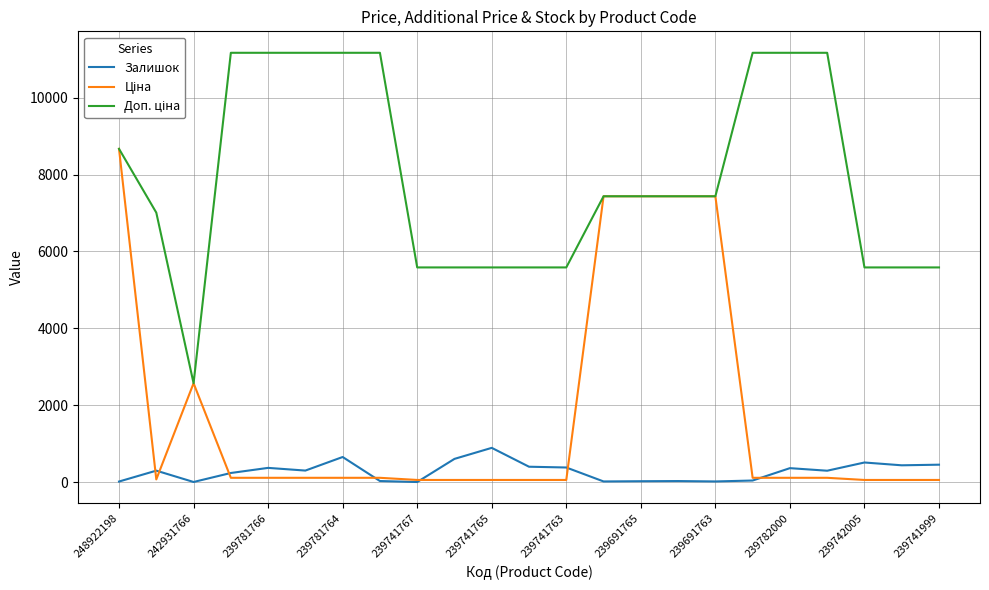

What is the maximum value shown in the chart?

11169.0